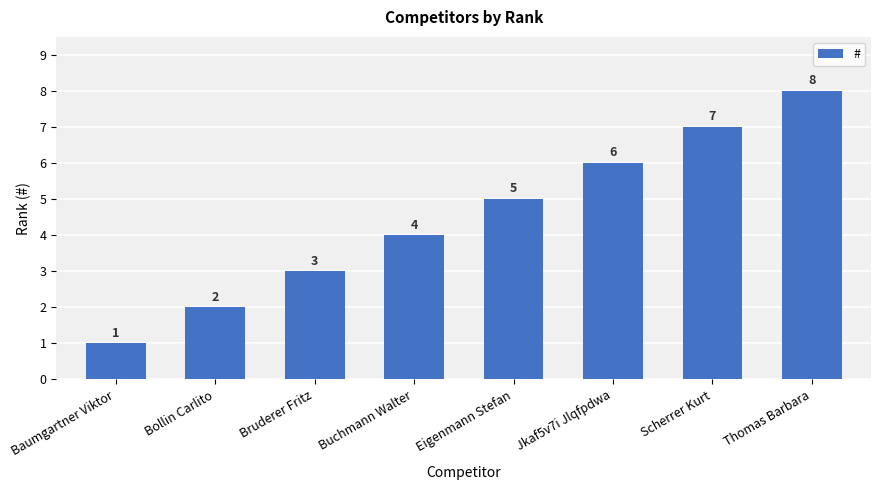

Between Buchmann Walter and Bruderer Fritz, which is larger?

Buchmann Walter